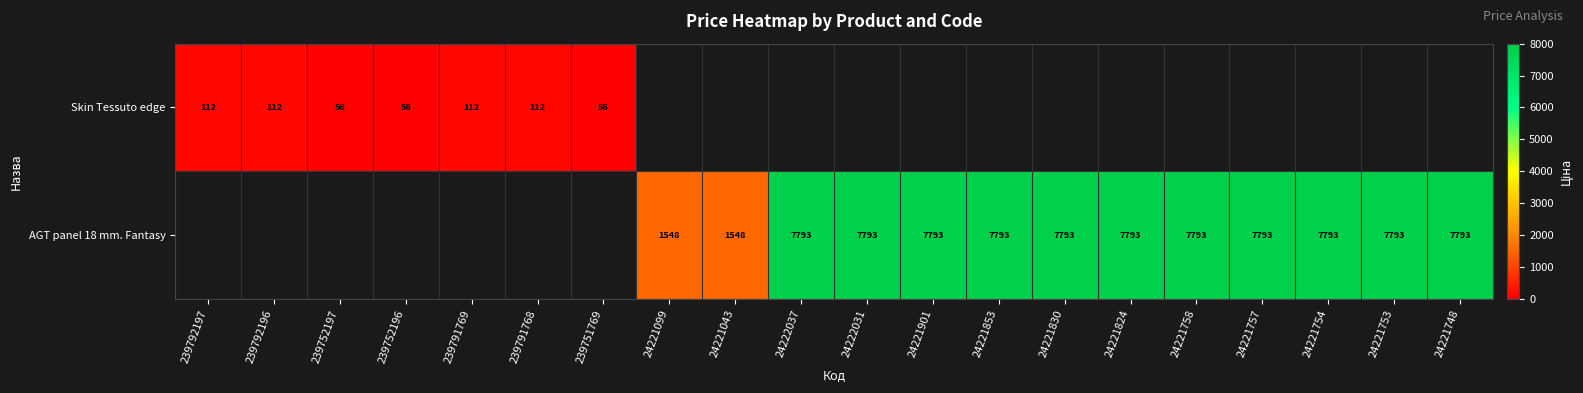

Is the value of AGT panel 18 mm. Fantasy at 24221830 greater than the value of Skin Tessuto edge at 239792196?

Yes